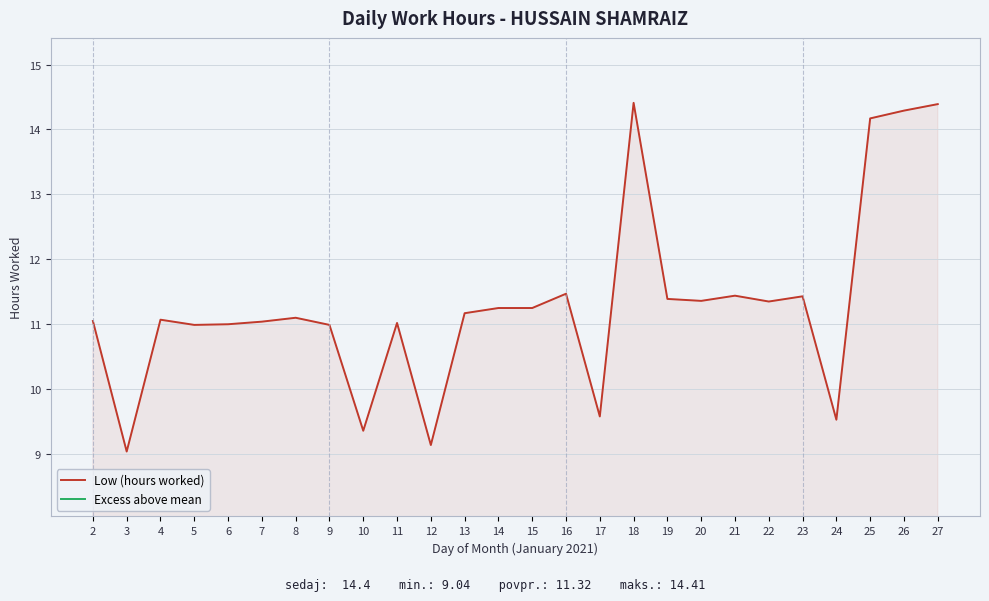

List the series in order of their peak value, highest first.

Low (hours worked), Excess above mean